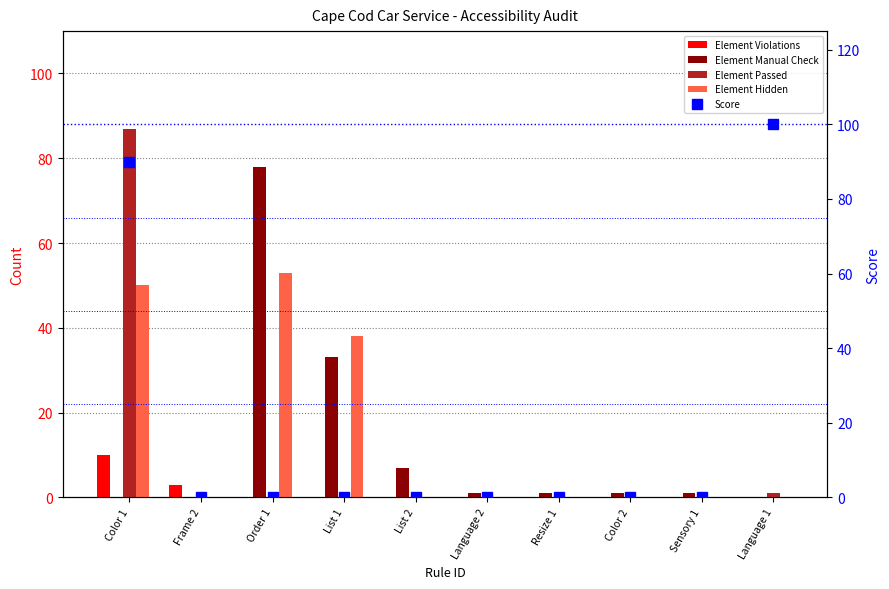

Is it true that Element Hidden equals 0 at Language 2?

True